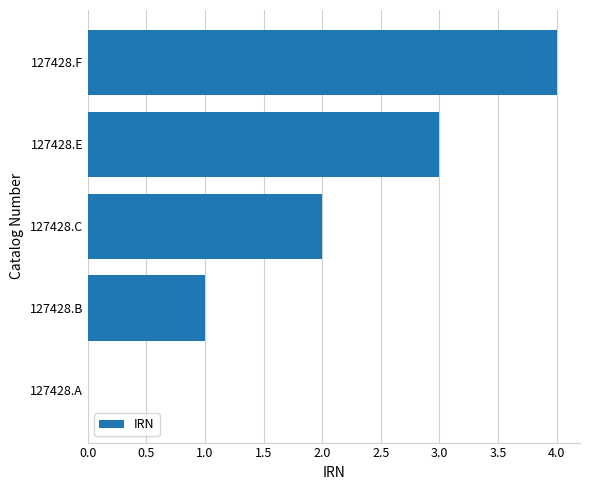

How many distinct data groups are displayed?

1